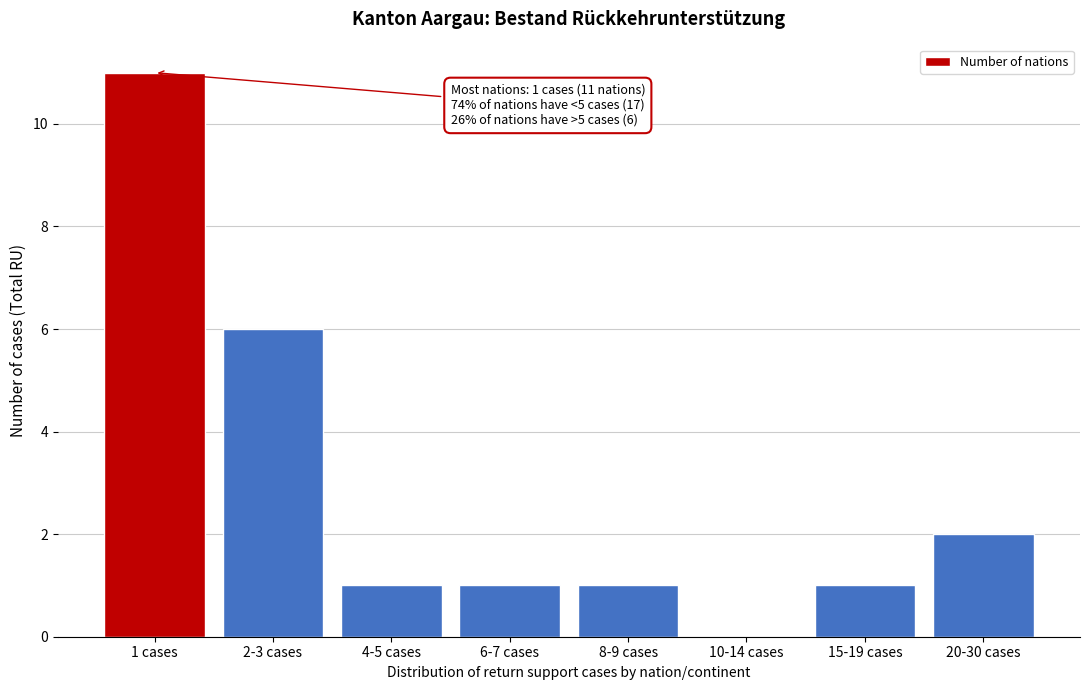

Reading right to left, what are all the values shown in this chart?

20-30 cases=2	15-19 cases=1	10-14 cases=0	8-9 cases=1	6-7 cases=1	4-5 cases=1	2-3 cases=6	1 cases=11